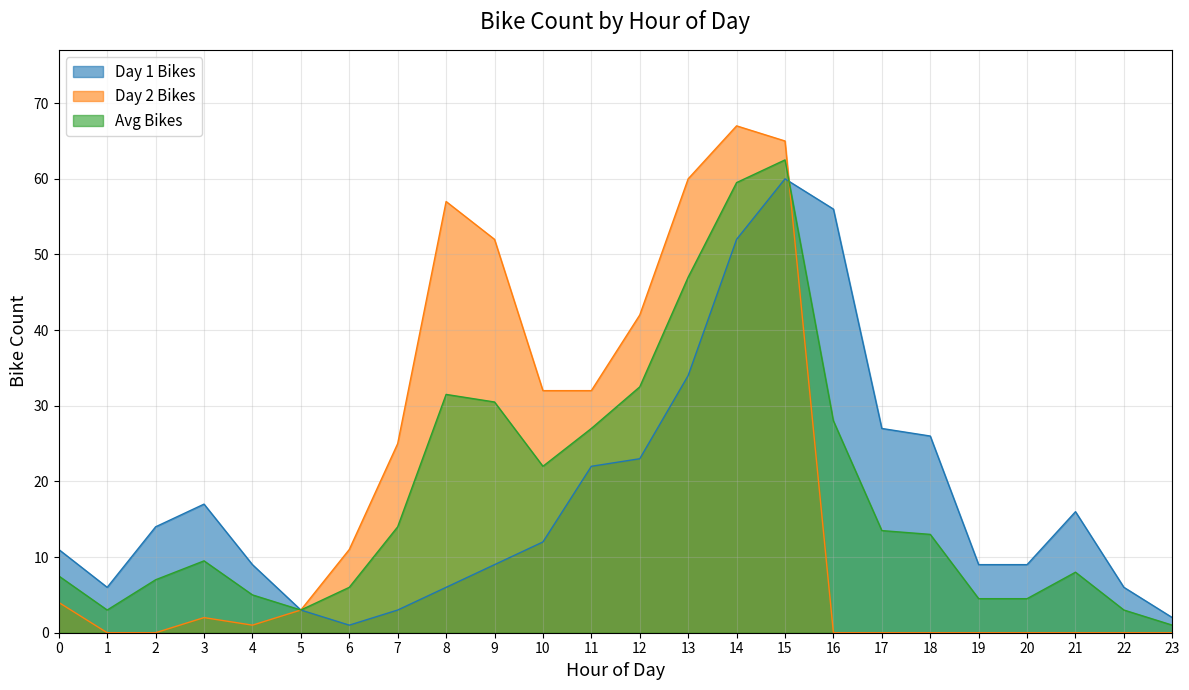

Is it true that Day 2 Bikes equals 81.2 at 13?

False